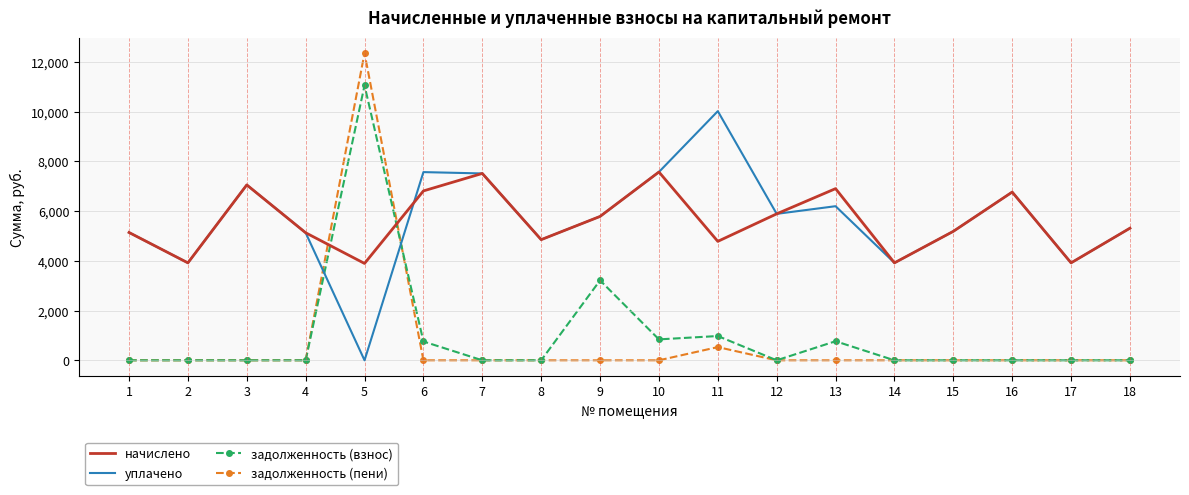

At which category is the sum across all series the highest?

5